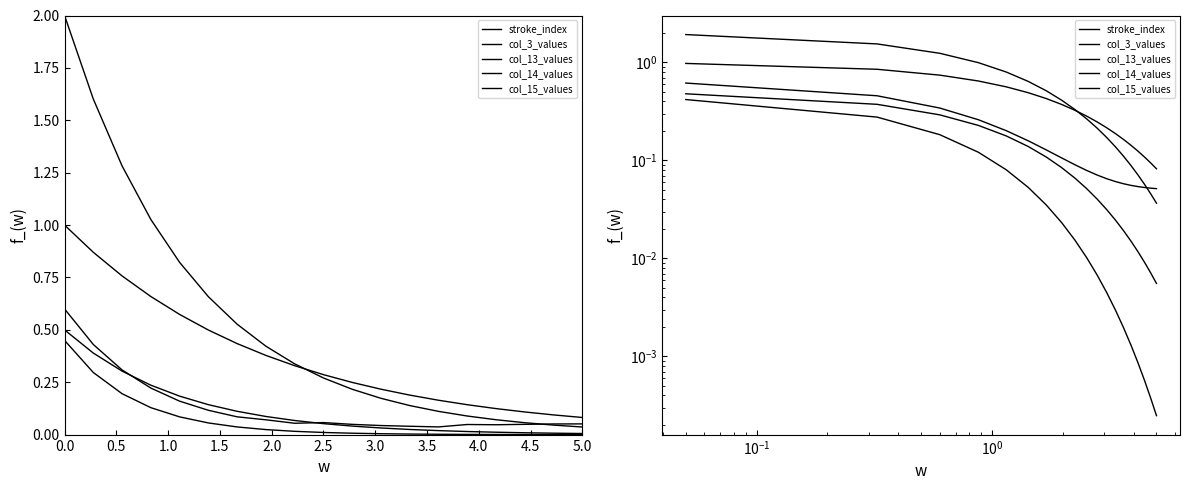

True or false: stroke_index has more than 0 points higher than both neighbors.

False